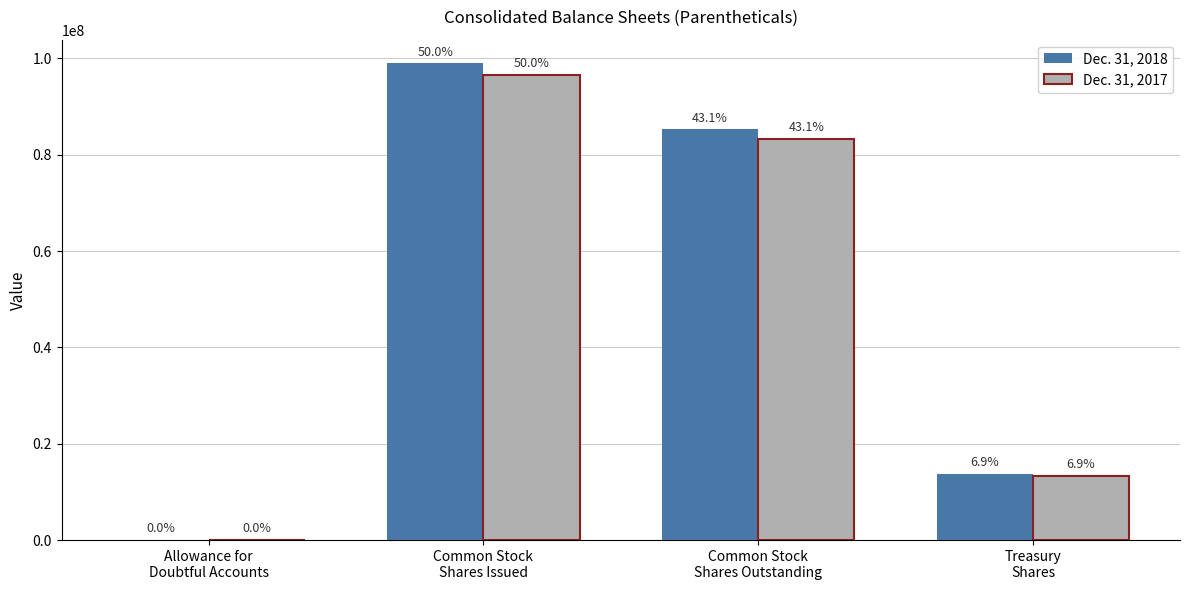

Are the bars grouped side by side (vs. stacked)?

Yes